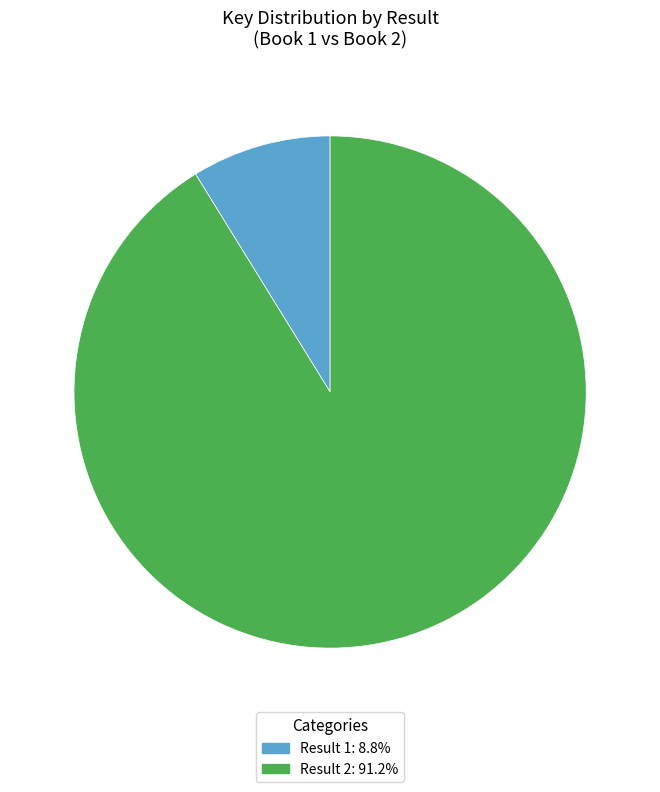

Approximately how many times larger is the value at Result 2: 91.2% compared to Result 1: 8.8%?

10.4